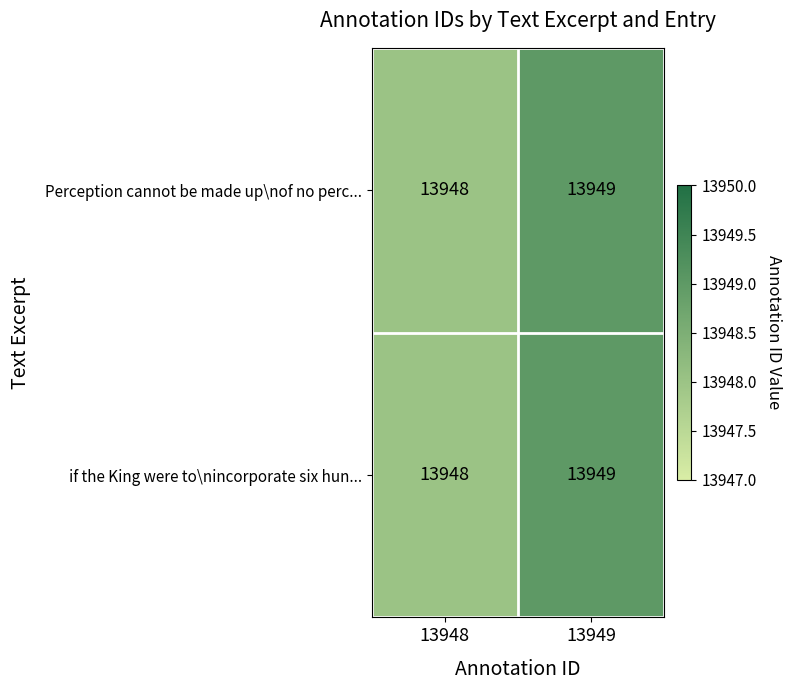

Reading left to right, what are all the values shown in this chart?

Perception cannot be made up\nof no perc...: 13948	13949
if the King were to\nincorporate six hun...: 13948	13949